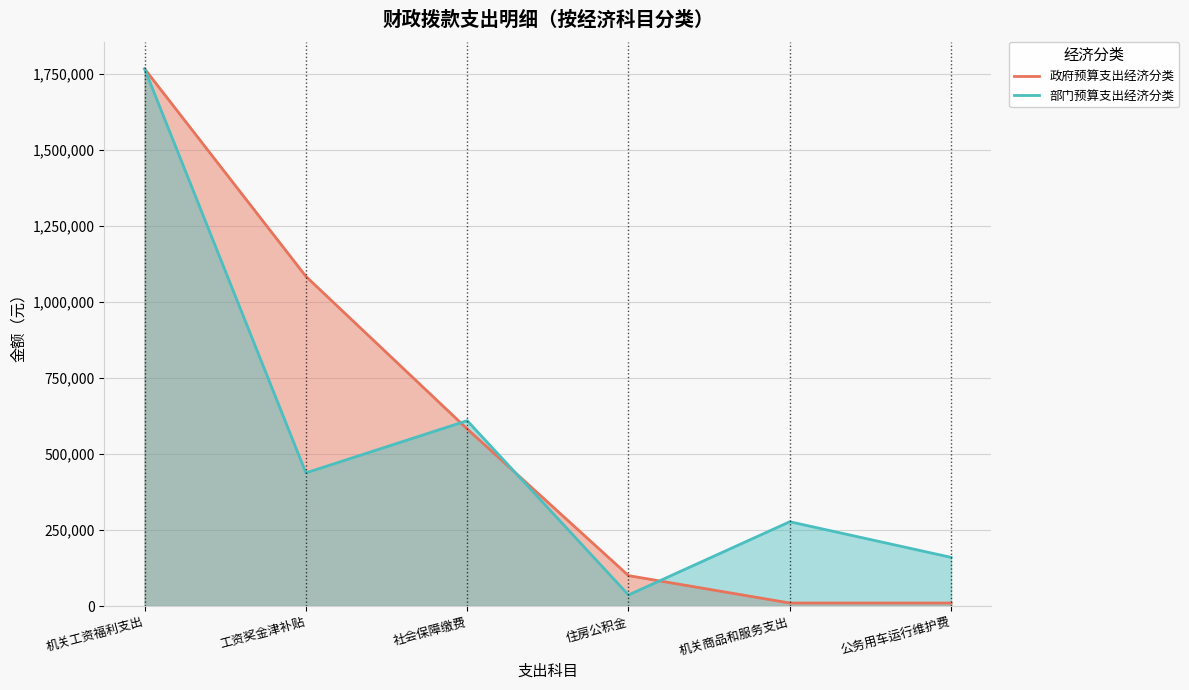

What is the value of the 部门预算支出经济分类 point at the 4th from the left?

36491.0